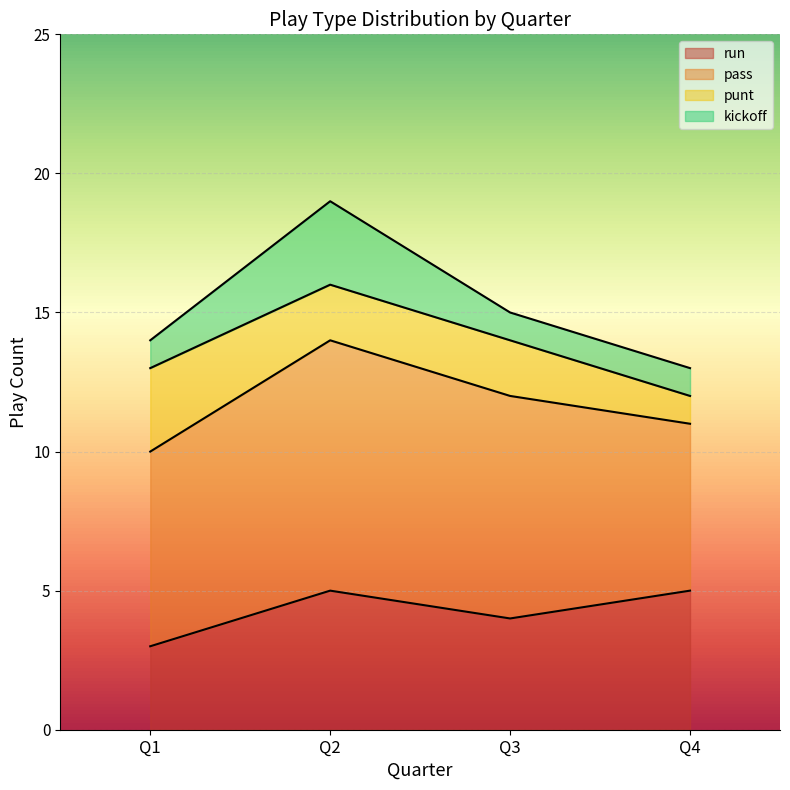

True or false: run and pass intersect in this chart.

False